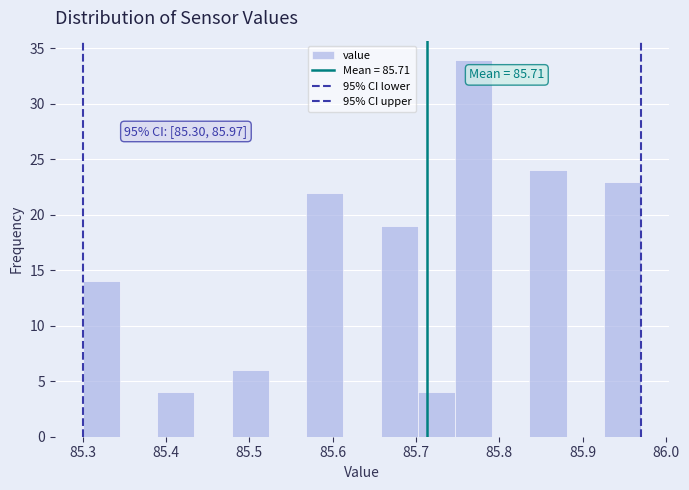

Over which range of the x-axis is the bar tallest?

85.75 to 85.79